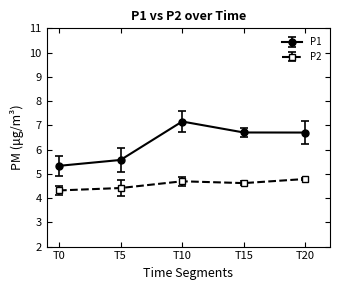

What is the value of the P1 point at the 5th from the left?

6.7